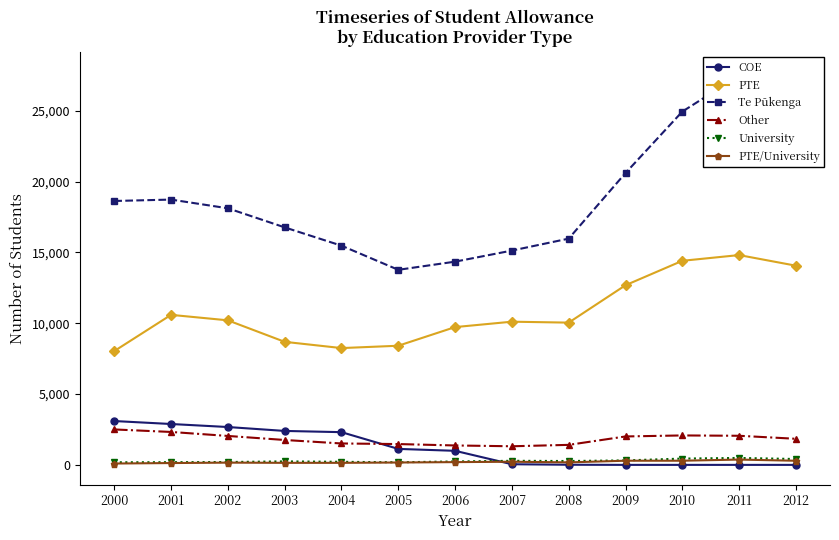

What is the highest value of the PTE series?

14814